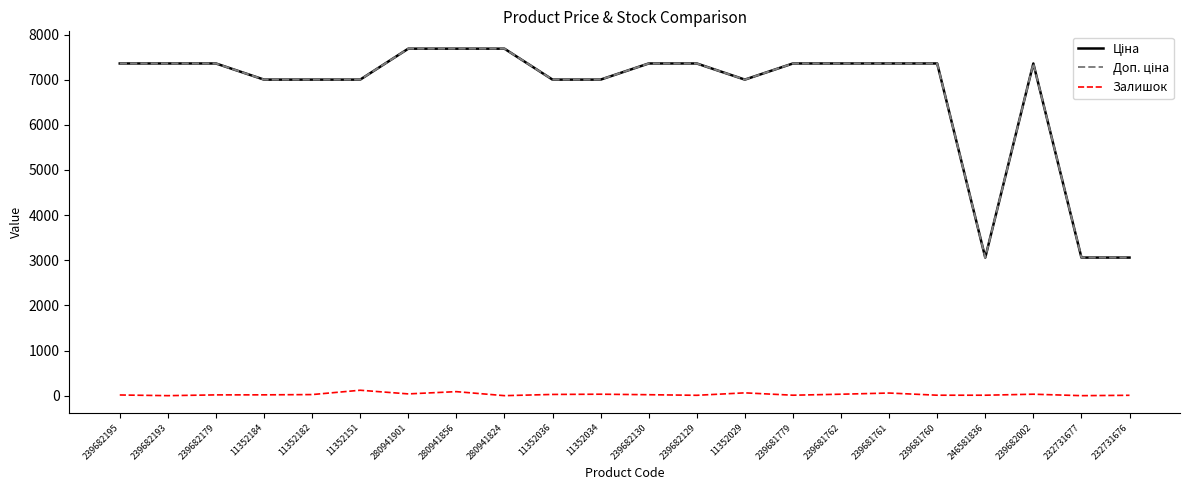

True or false: Залишок has a value of 120.0 at 11352151.

True